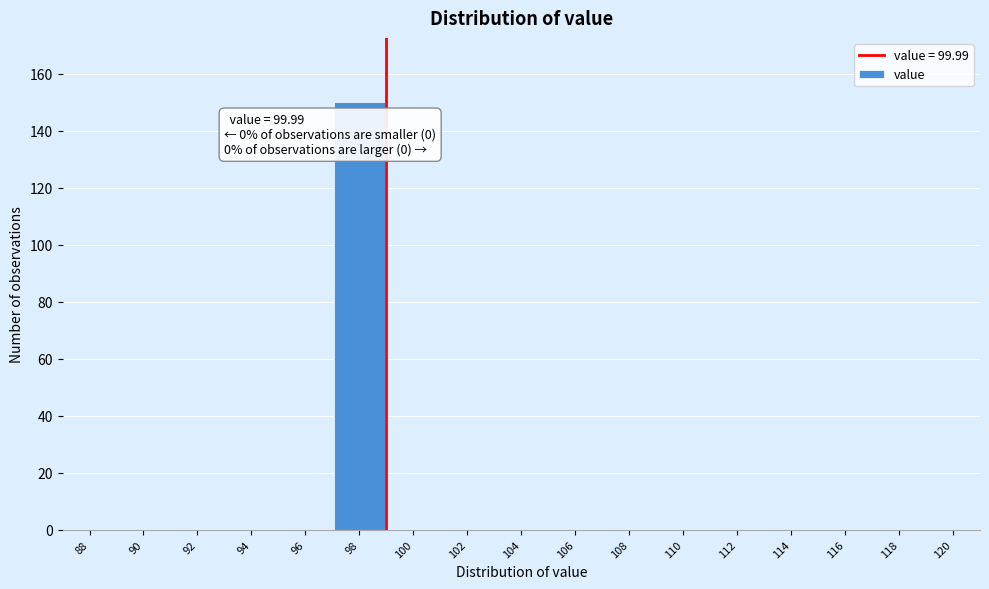

Reading right to left, transcribe all the data shown in this chart.

120=0	118=0	116=0	114=0	112=0	110=0	108=0	106=0	104=0	102=0	100=0	98=150	96=0	94=0	92=0	90=0	88=0